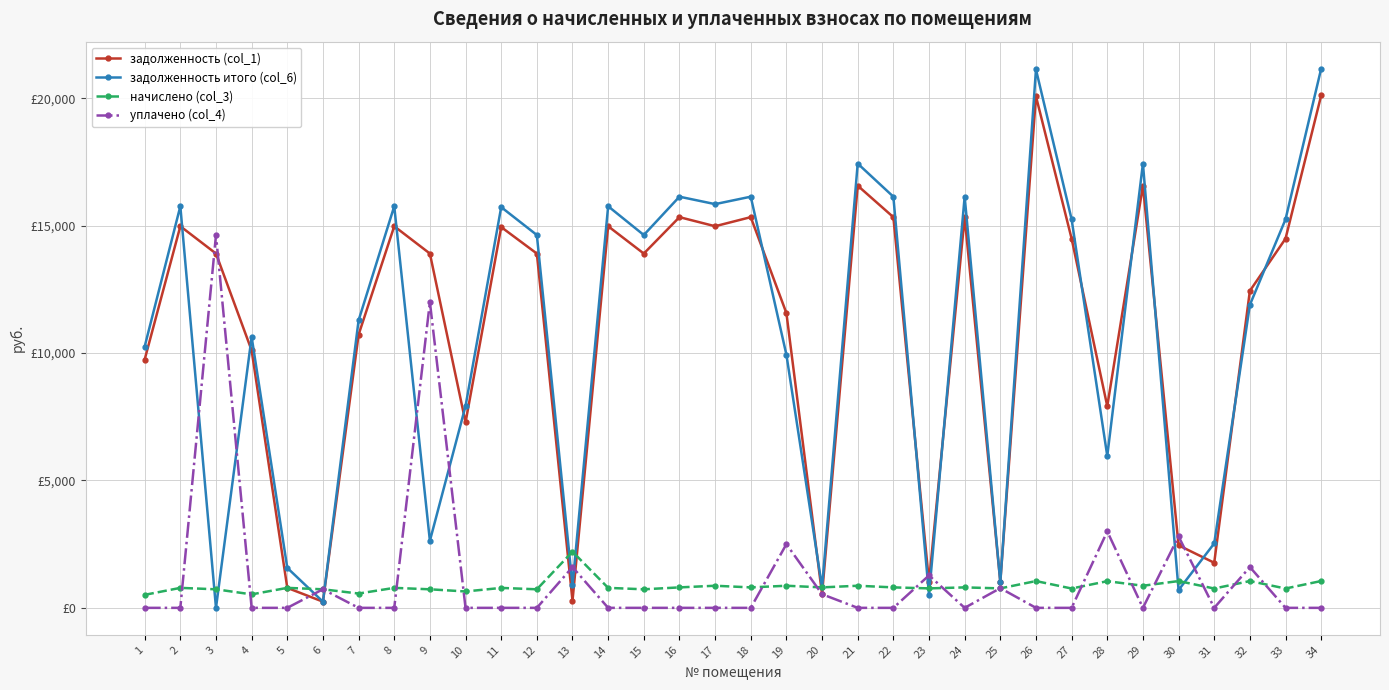

Rank the series by their maximum value, from lowest to highest.

начислено (col_3), уплачено (col_4), задолженность (col_1), задолженность итого (col_6)